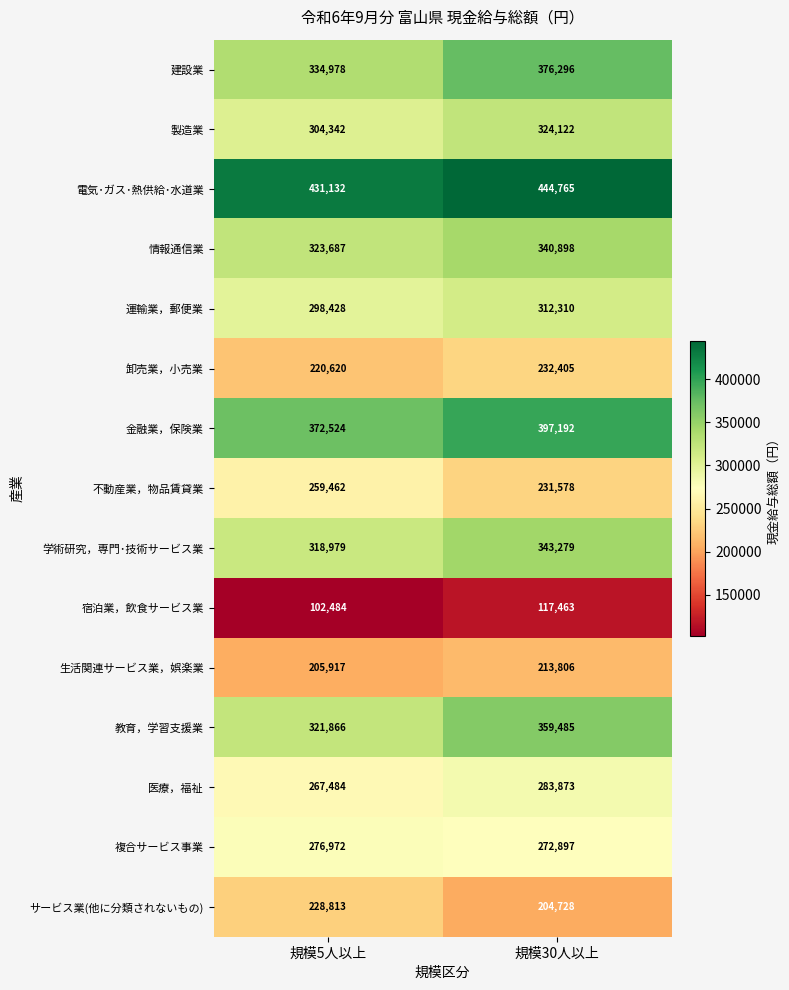

What is the difference between the サービス業(他に分類されないもの) values at 規模30人以上 and 規模5人以上?

24085